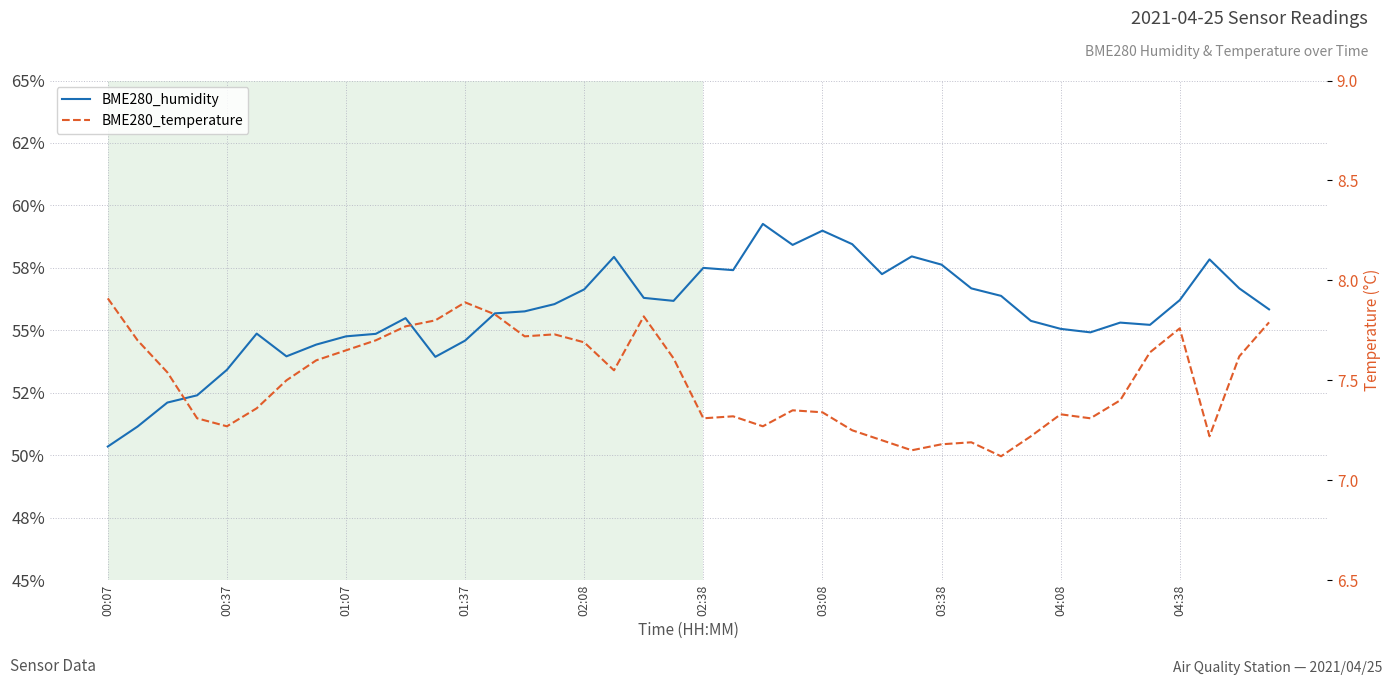

List the series in order of their overall mean, highest first.

BME280_humidity, BME280_temperature